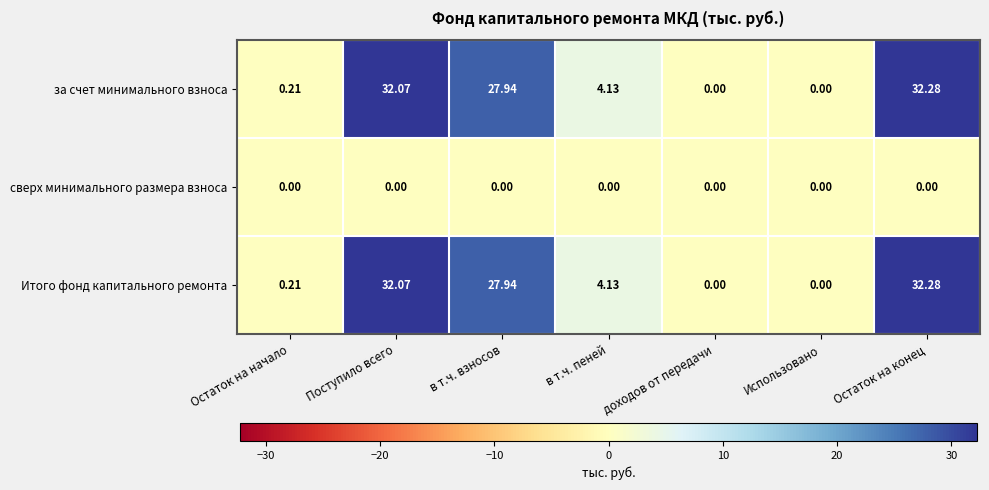

Where is за счет минимального взноса nearest to the value 16?

в т.ч. пеней